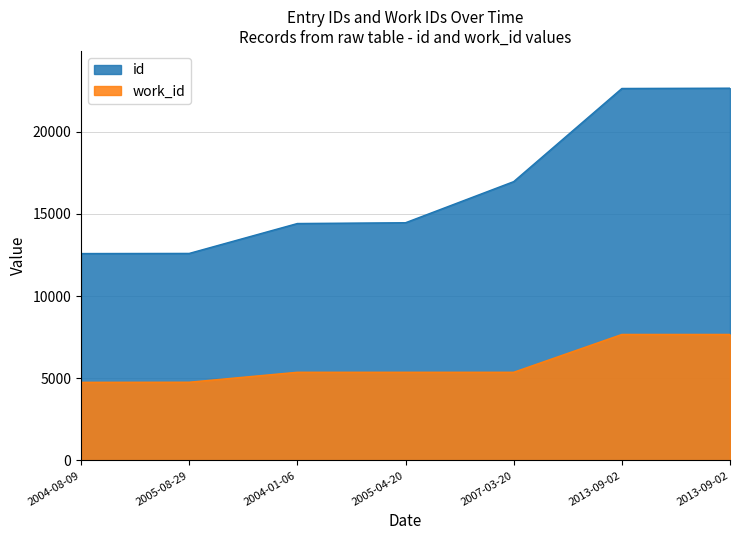

Which series has the largest range (max minus min)?

id